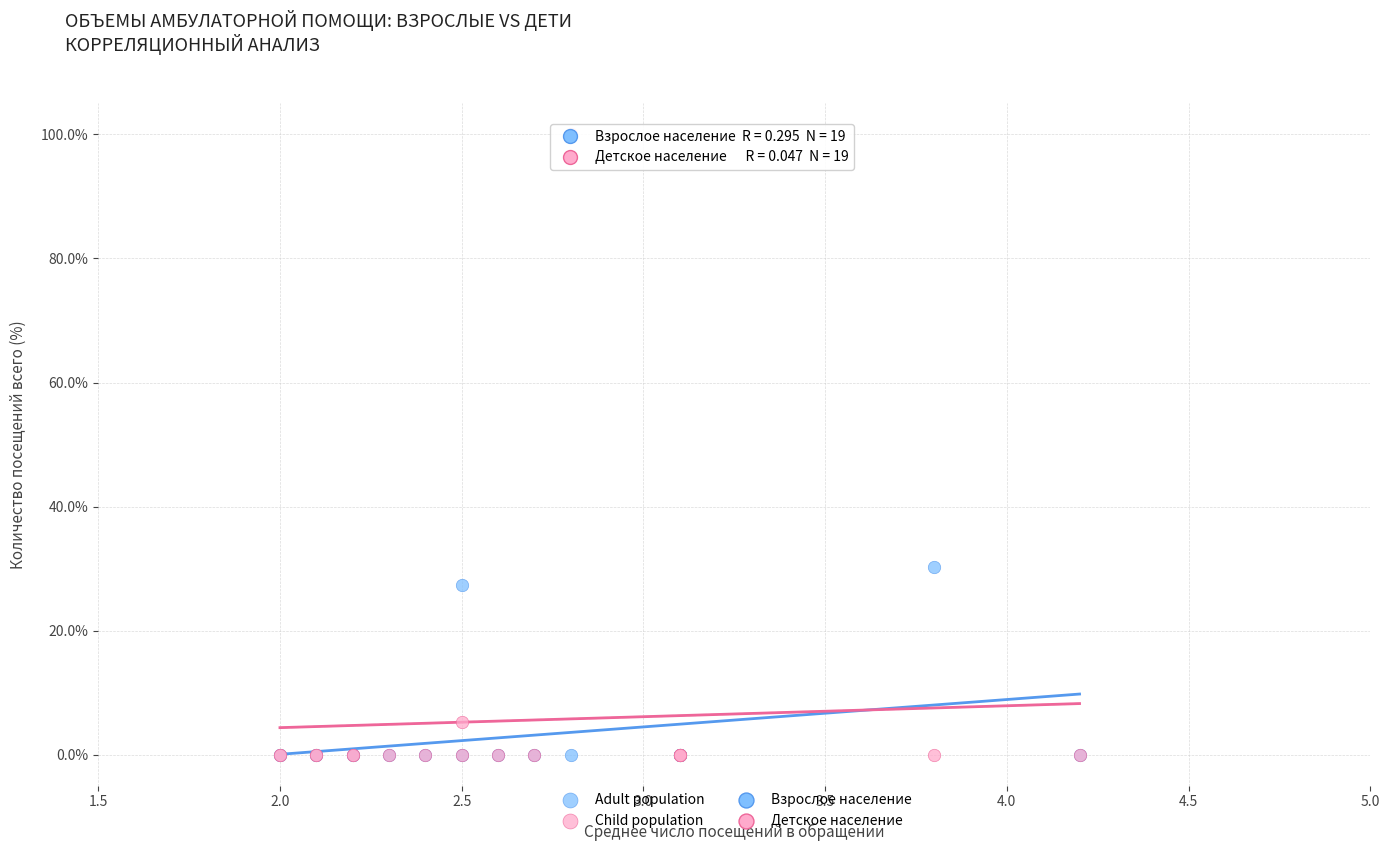

In the Adult population series, what Y value is closest to 15?

27.4